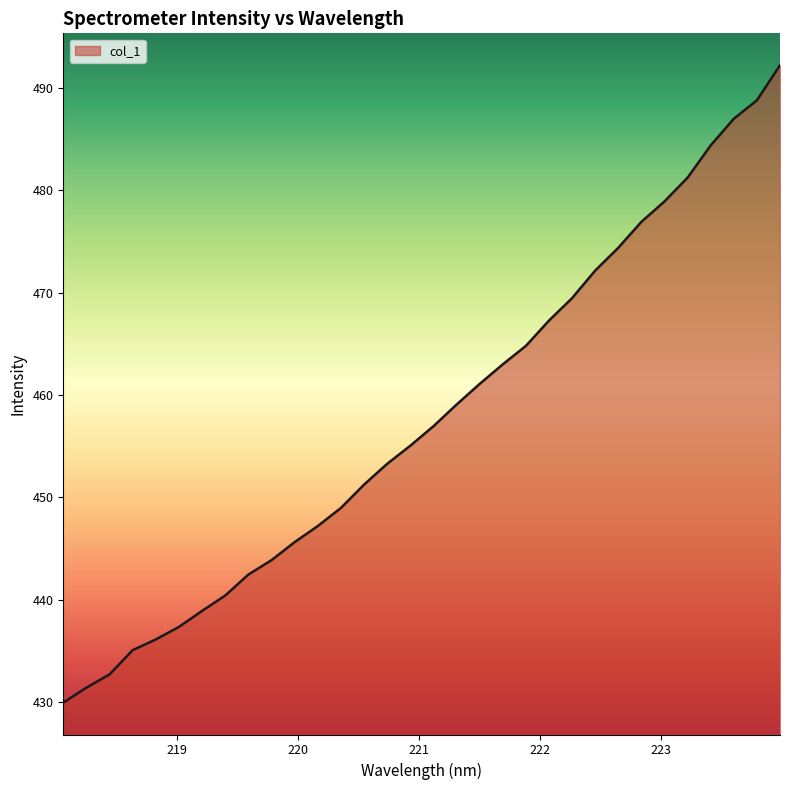

What is the minimum value shown in the chart?

430.0